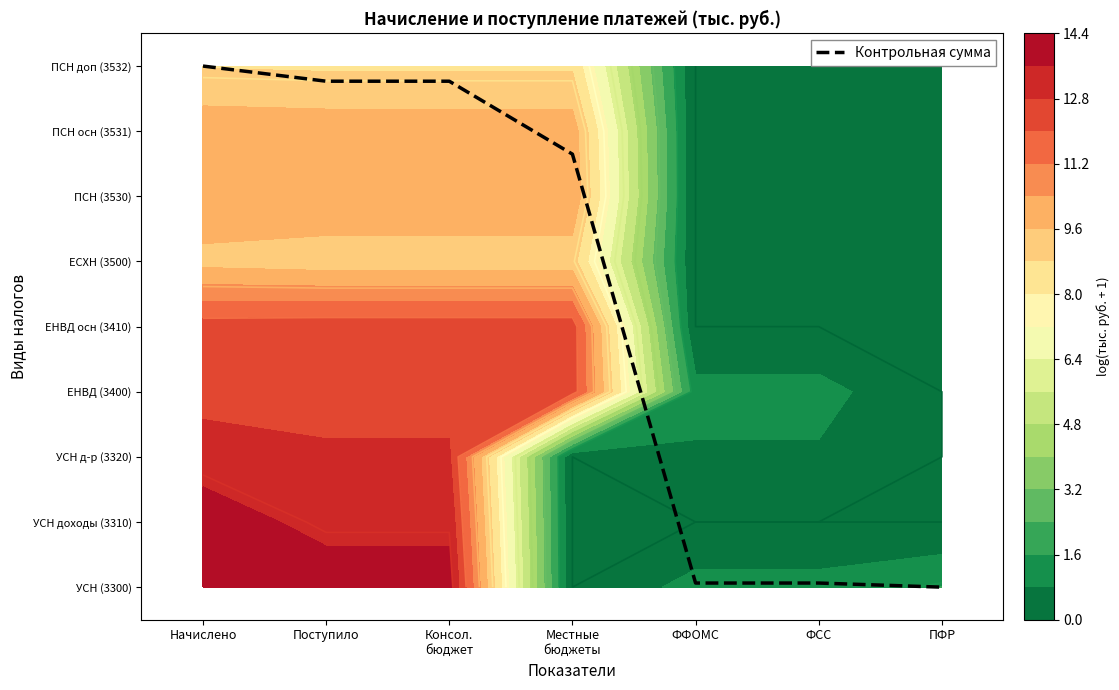

What is the difference between the second highest and second lowest values?

7.7